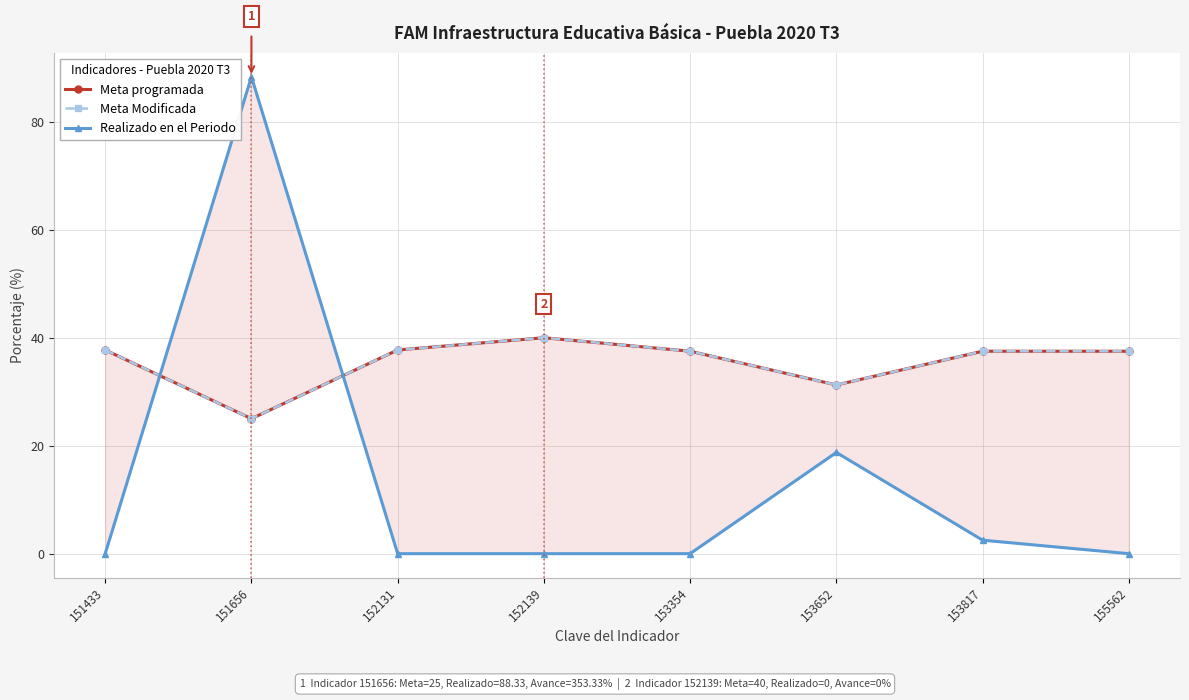

What is the difference between the maximum and second lowest values in the Meta Modificada series?

8.8